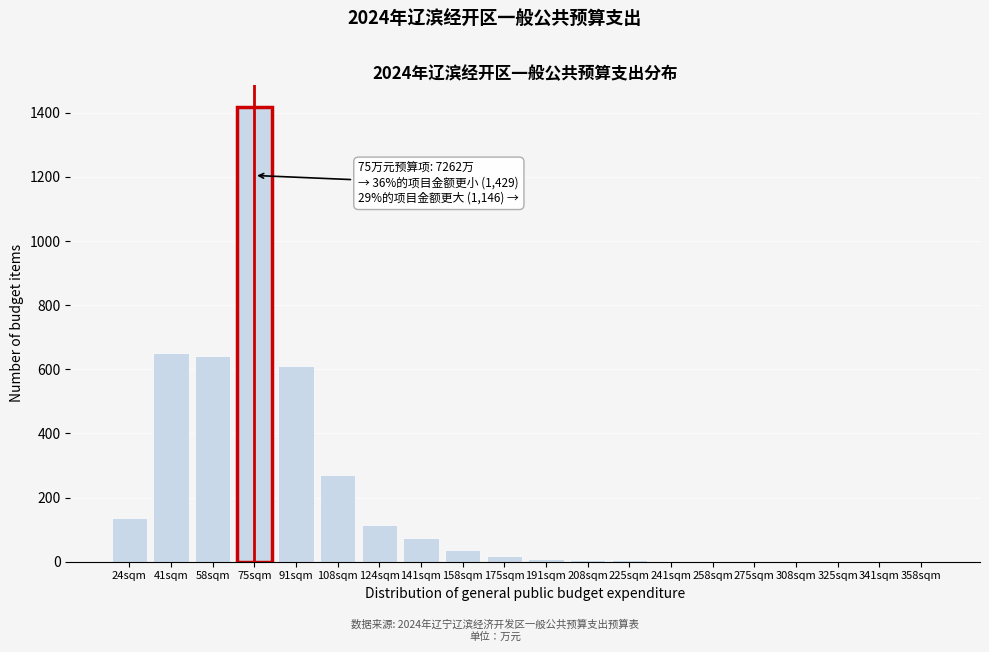

The chart shows a value of 9 at 191sqm. True or false?

True